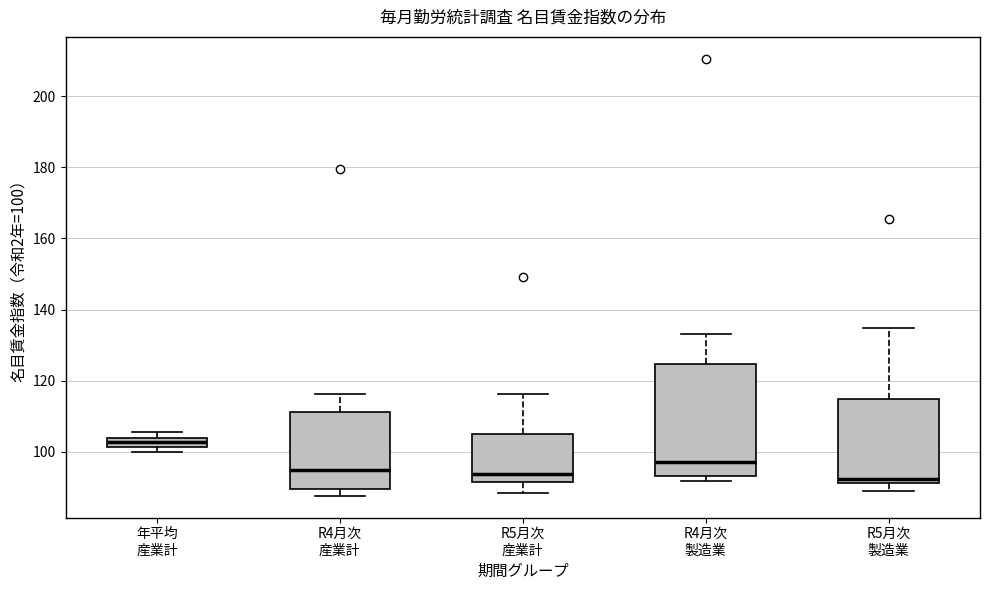

Which box is the tallest, from its lower edge to its upper edge?

R4月次 製造業